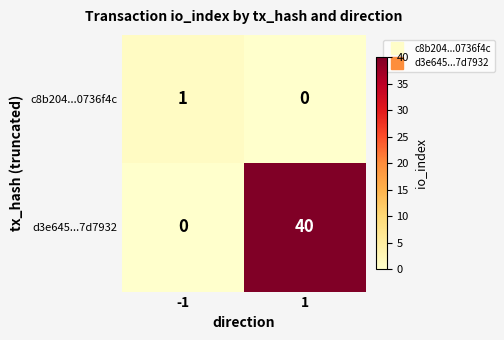

Reading right to left, extract all data points from this chart.

c8b204...0736f4c: 1=0	-1=1
d3e645...7d7932: 1=40	-1=0